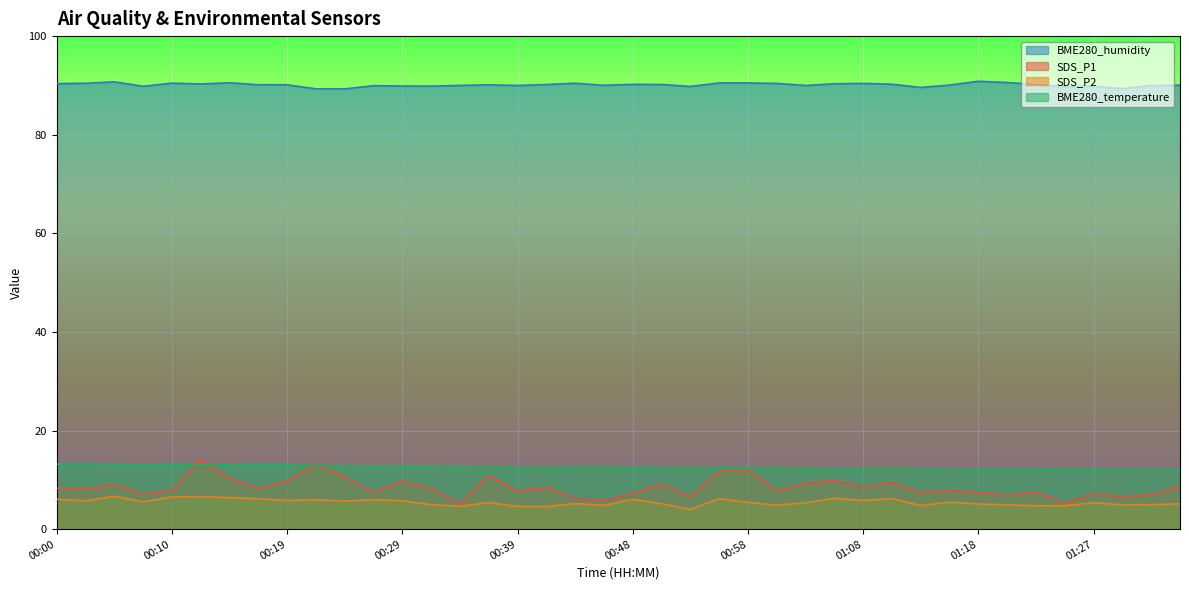

Read the BME280_humidity value at 01:05.

90.3